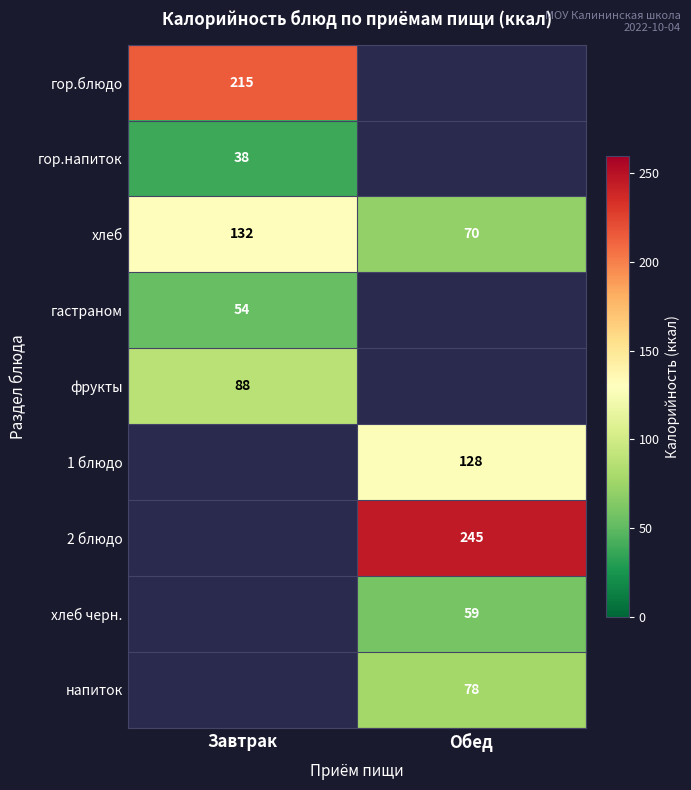

What is the average value of the хлеб series?

101